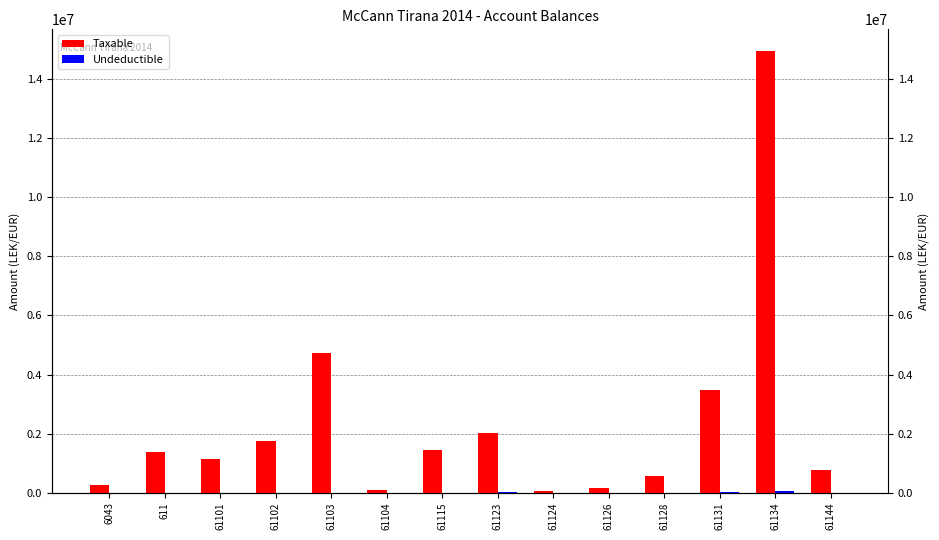

Are the bars grouped side by side (vs. stacked)?

Yes